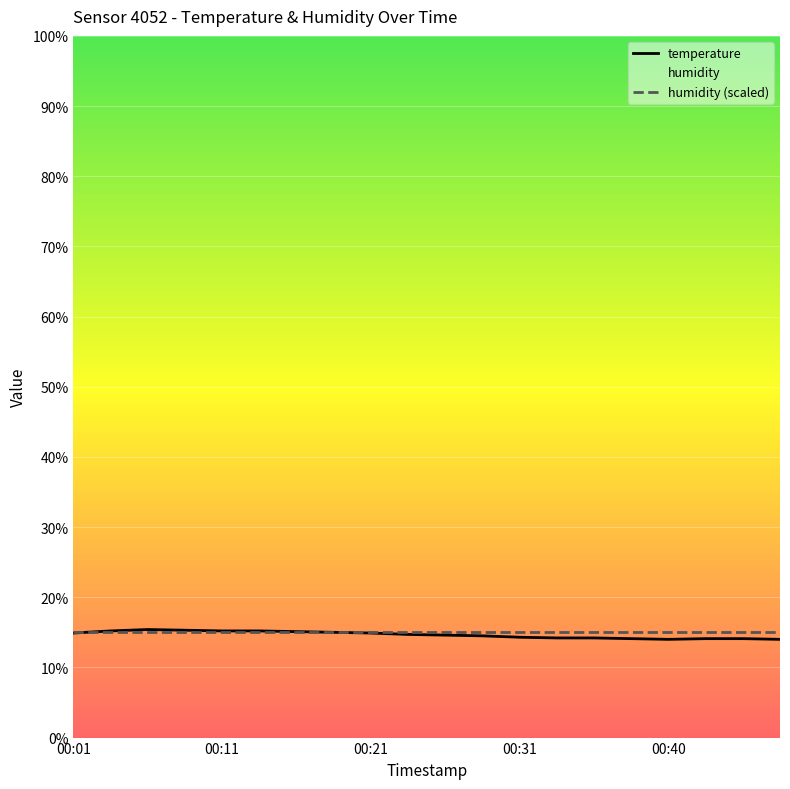

Rank the categories by value from highest to lowest.

00:06, 00:09, 00:04, 00:11, 00:14, 00:16, 00:19, 00:01, 00:21, 00:23, 00:26, 00:28, 00:31, 00:33, 00:36, 00:38, 00:43, 00:45, 00:40, 00:48